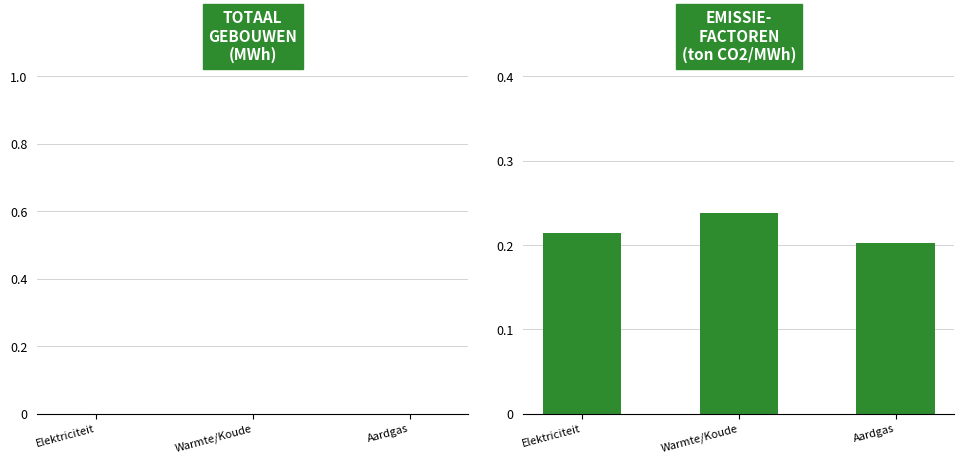

Are the bars horizontal?

No